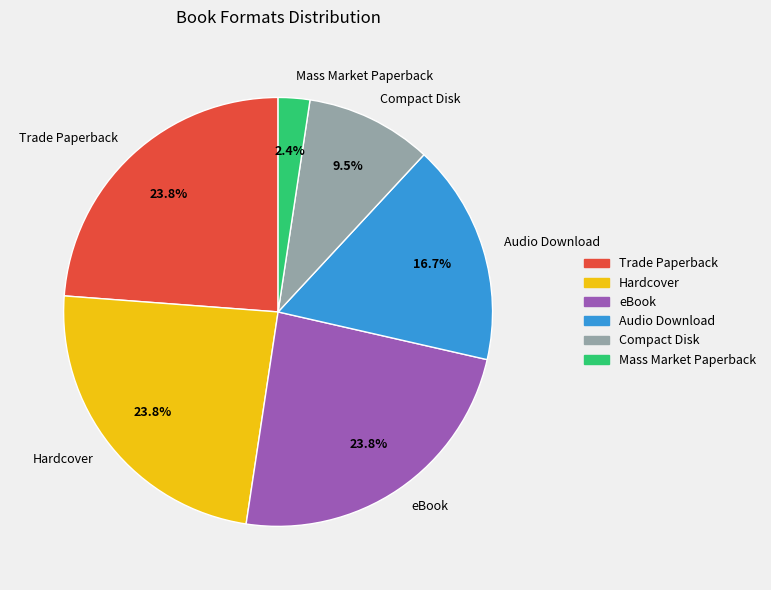

To the nearest percent, what is the difference between the largest and smallest slice percentages?

21%